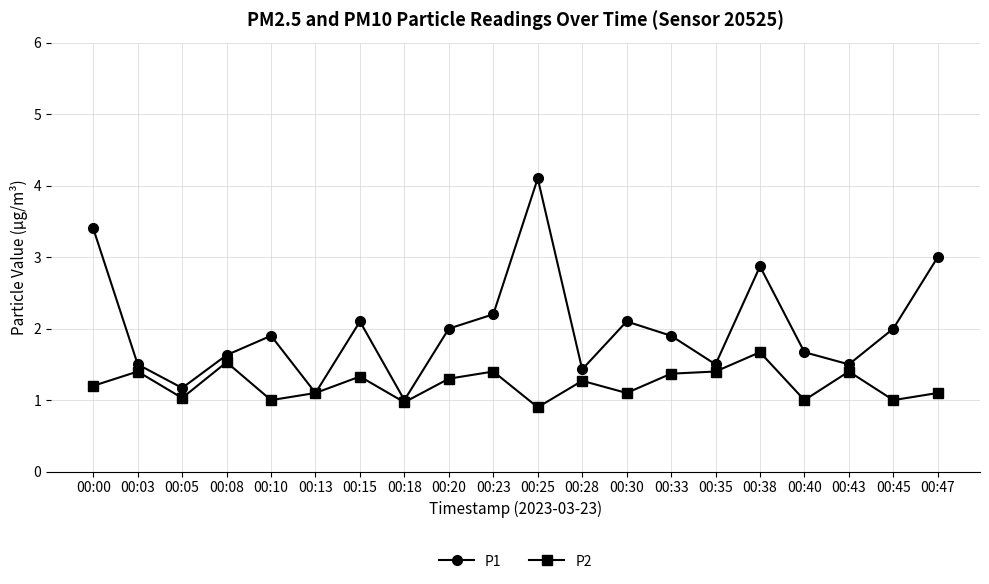

At which category is the sum across all series the highest?

00:25